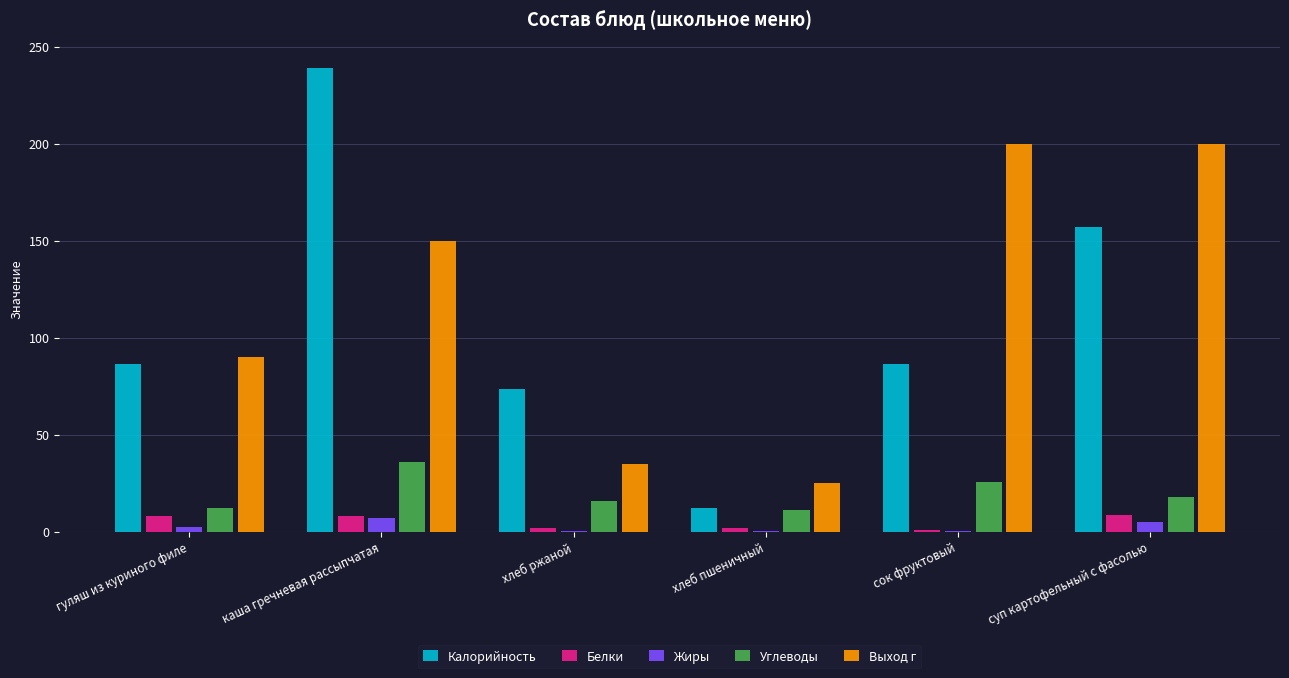

Which series has the widest spread of values?

Калорийность